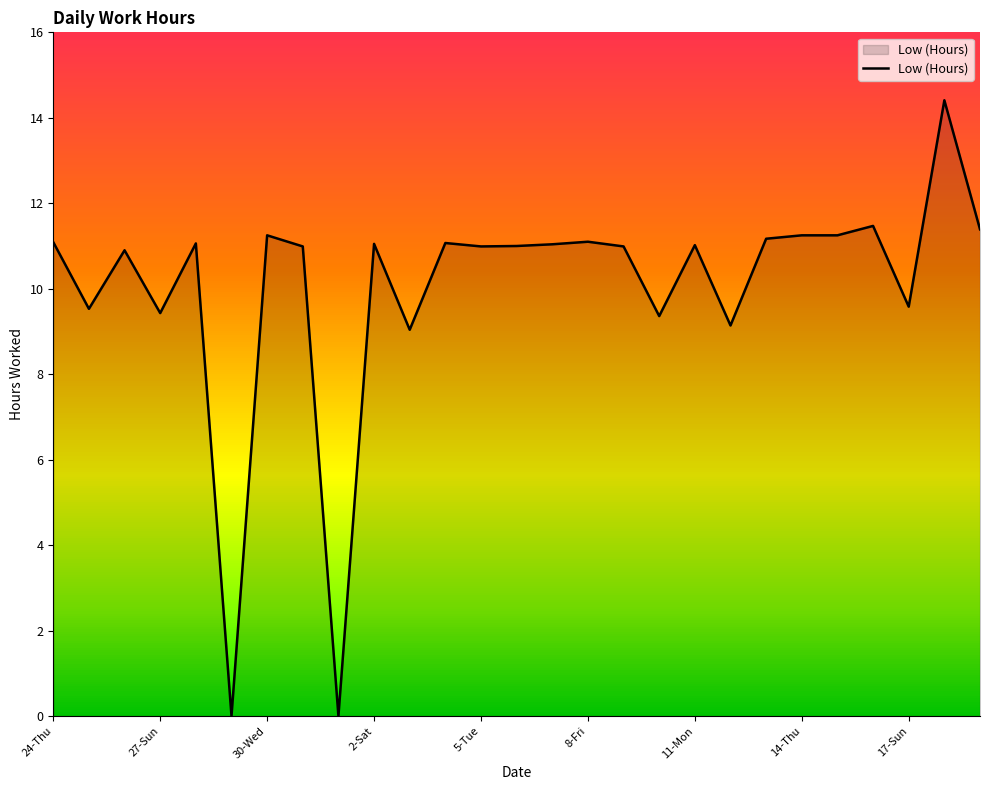

How many lines are shown in the chart?

1